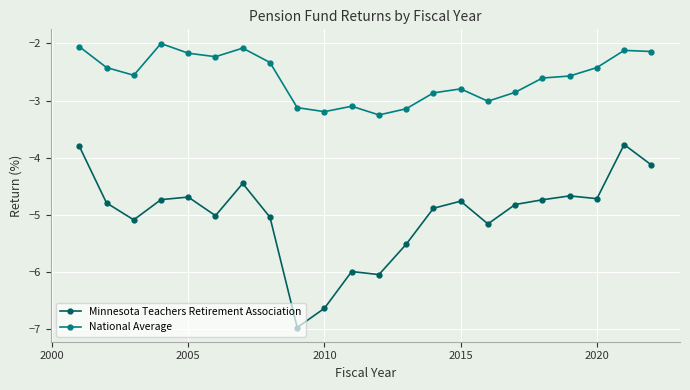

Which series has the largest range (max minus min)?

Minnesota Teachers Retirement Association